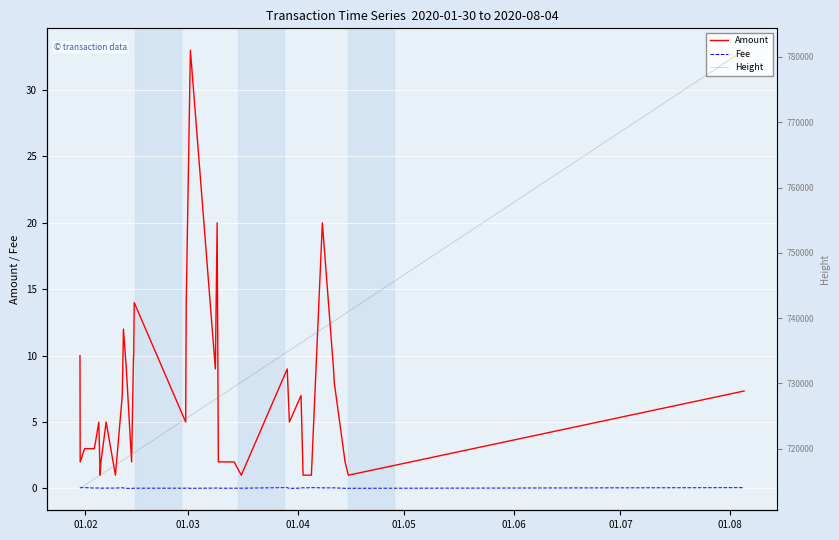

True or false: Amount and Fee intersect in this chart.

False